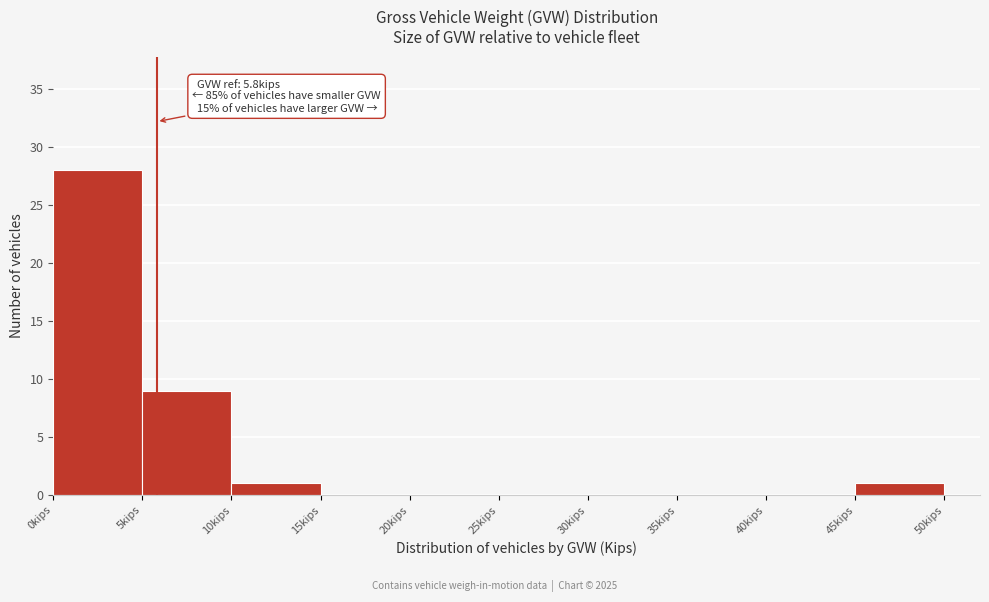

Which range on the x-axis has the tallest bar?

0 to 5